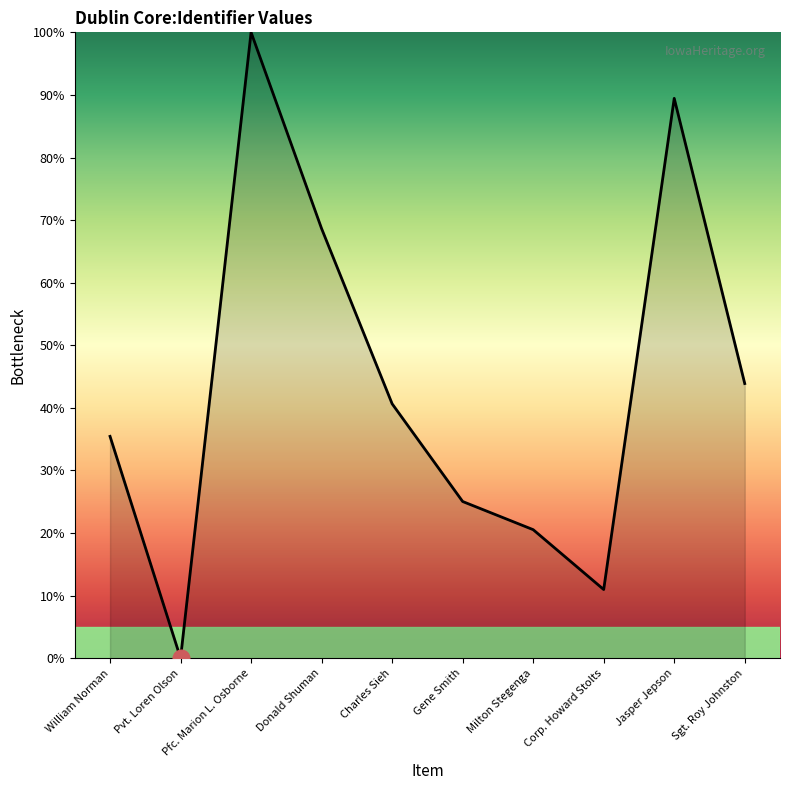

Is it true that the value at Pfc. Marion L. Osborne is 100.0?

True